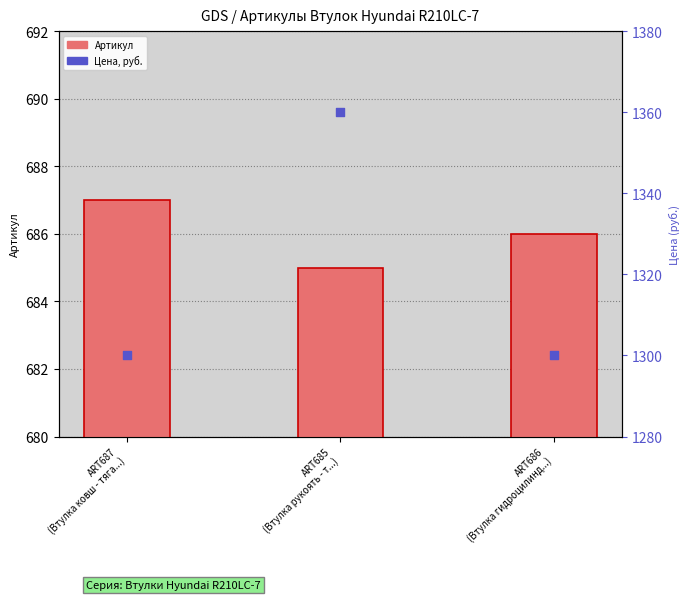

What are all the series names shown in the legend?

Артикул, Цена (руб.)